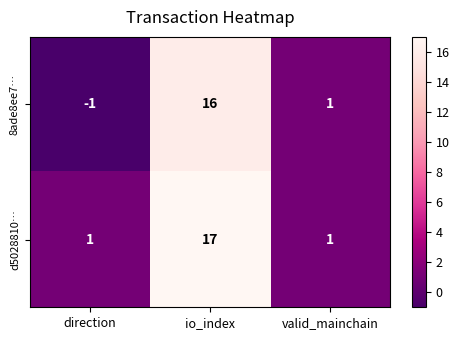

List the series in order of their overall mean, lowest first.

8ade8ee7…, d5028810…